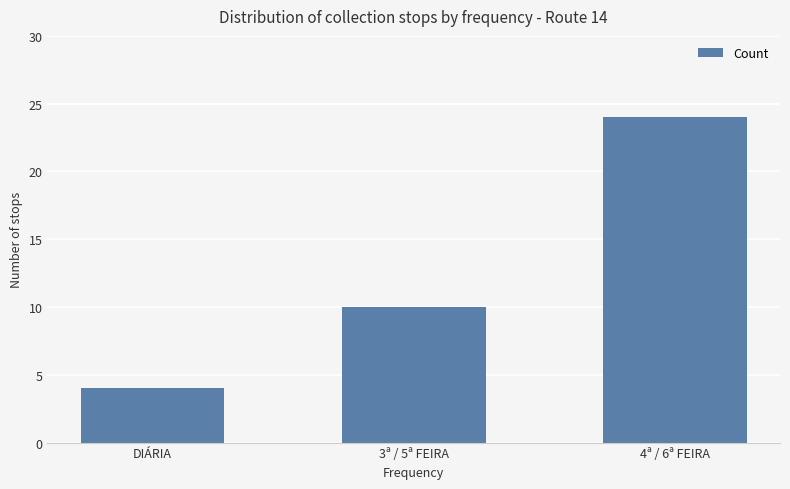

What is the greatest value displayed?

24